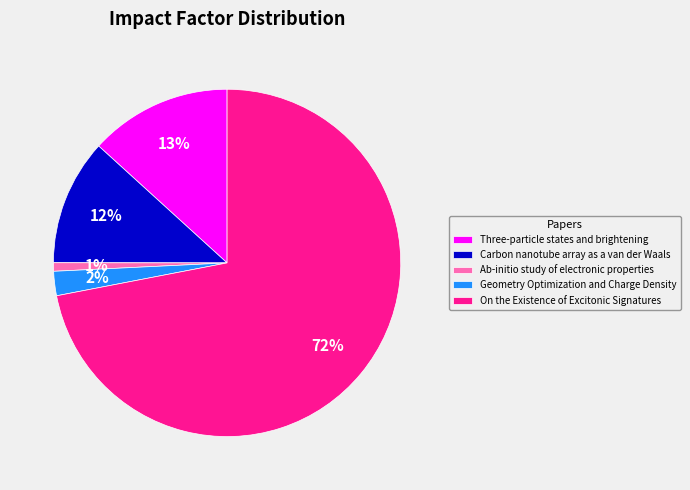

Is the sum of On the Existence of Excitonic Signatures and Three-particle states and brightening greater than half?

Yes